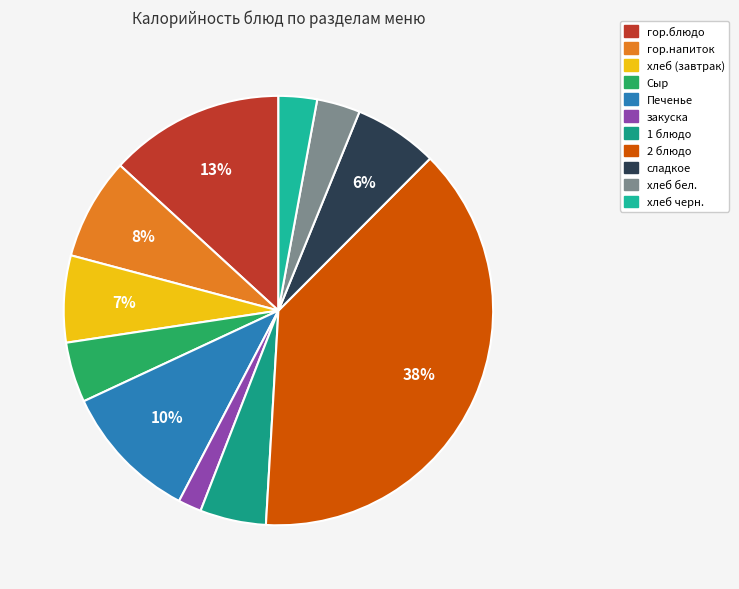

To the nearest percent, what is the difference between the закуска and Сыр slice percentages?

3%